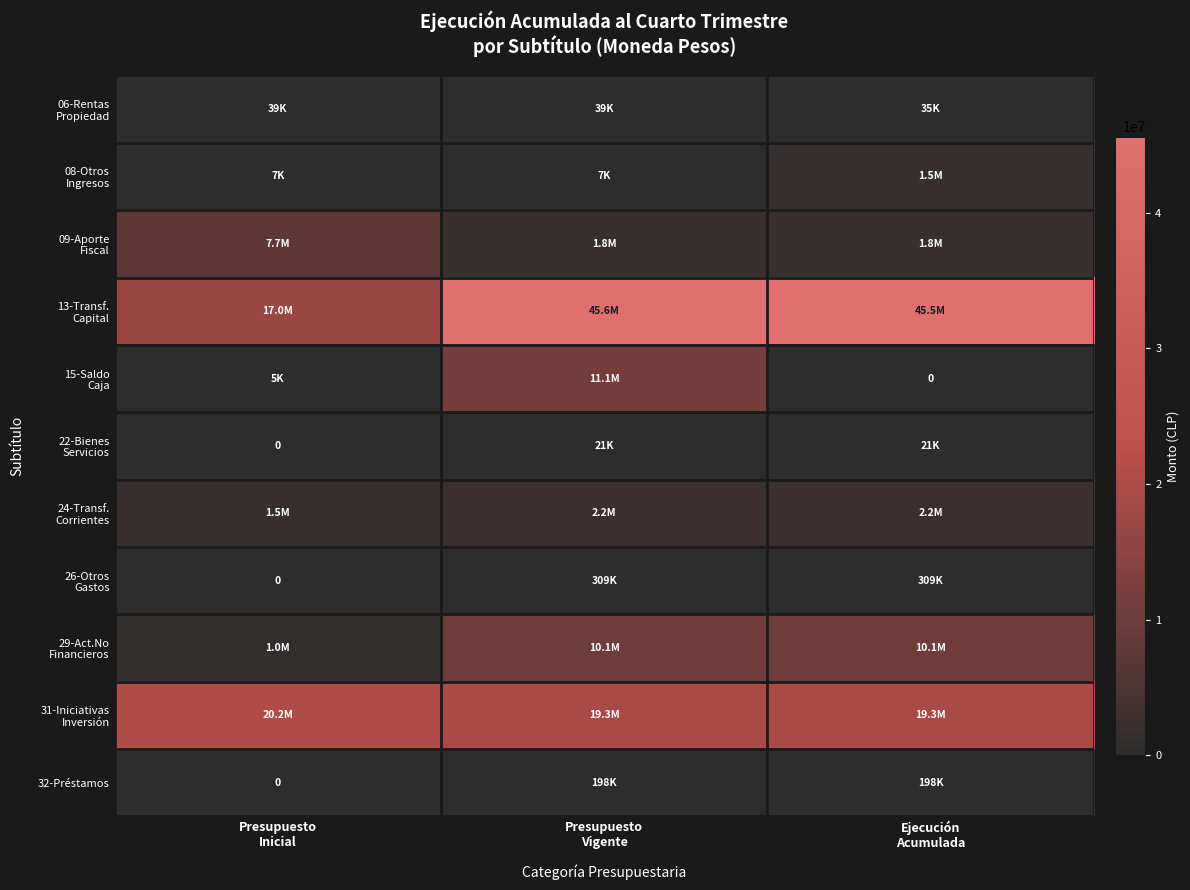

Which series has the largest total across all categories?

13-Transf. Capital